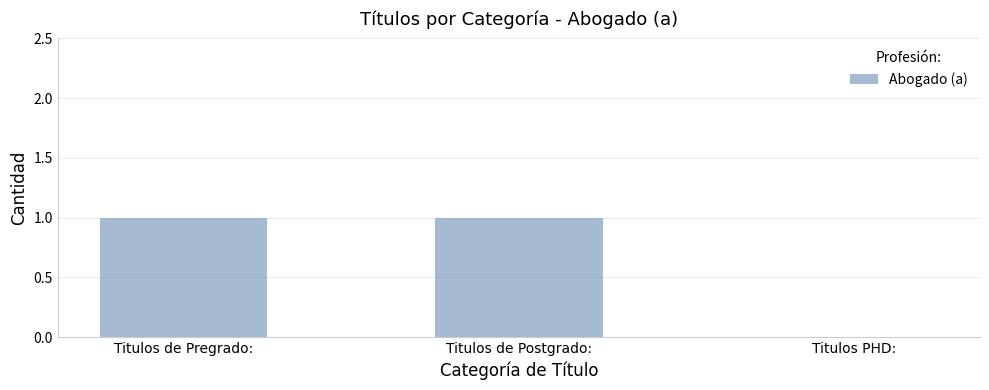

What is the difference between the values at Titulos PHD: and Titulos de Pregrado:?

1